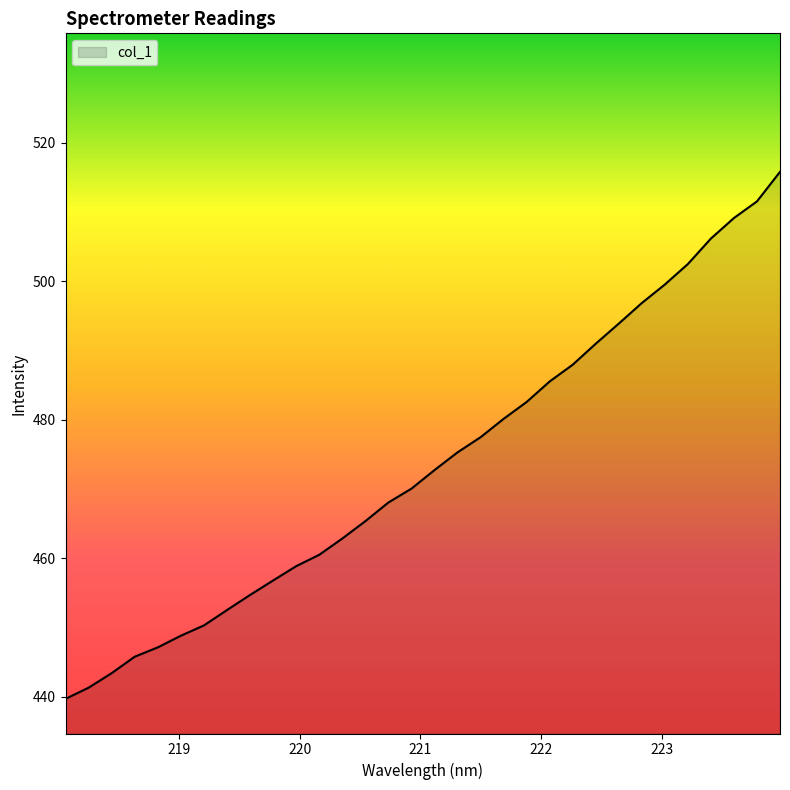

What is the smallest value displayed?

439.7